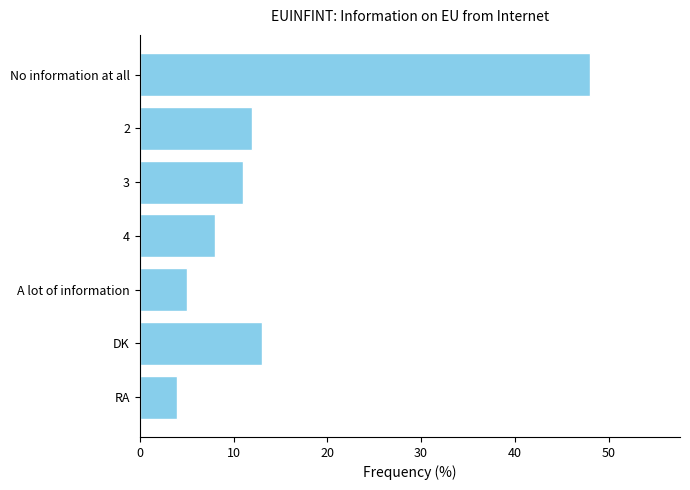

What is the sum of all values?

101